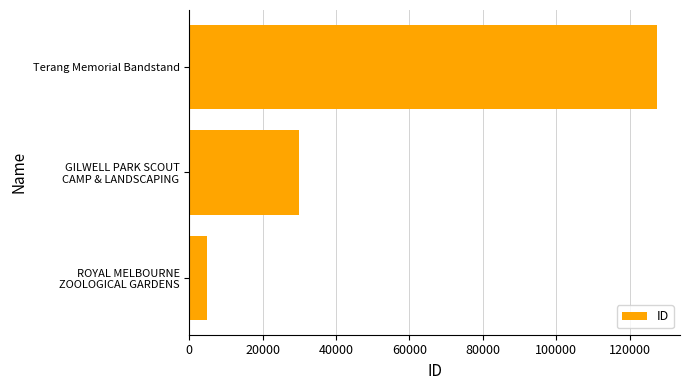

What is the greatest value displayed?

127332